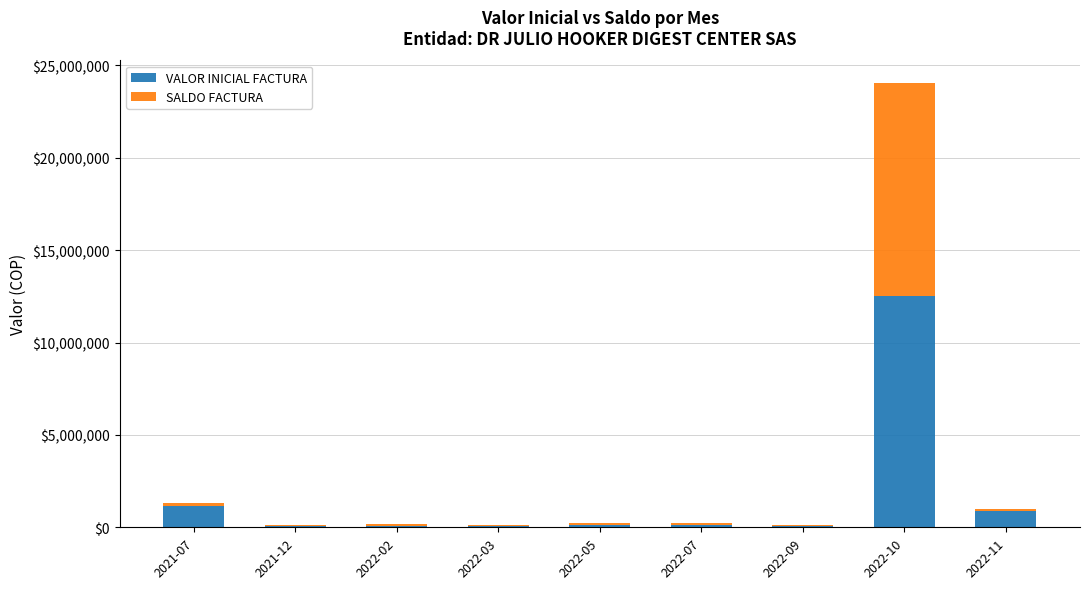

At which category is the sum across all series the highest?

2022-10